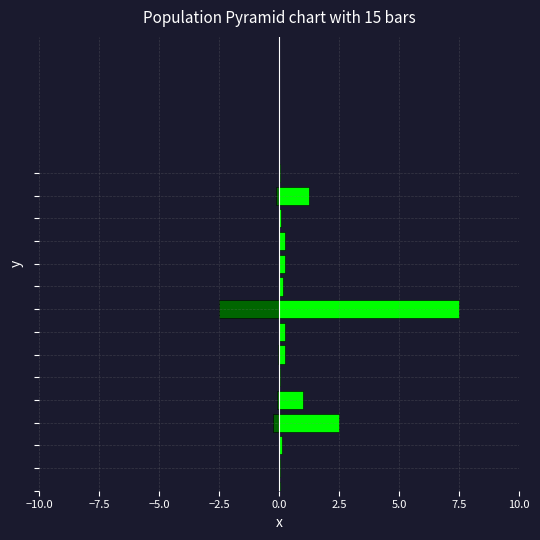

At how many categories does at least one series exceed 4?

1